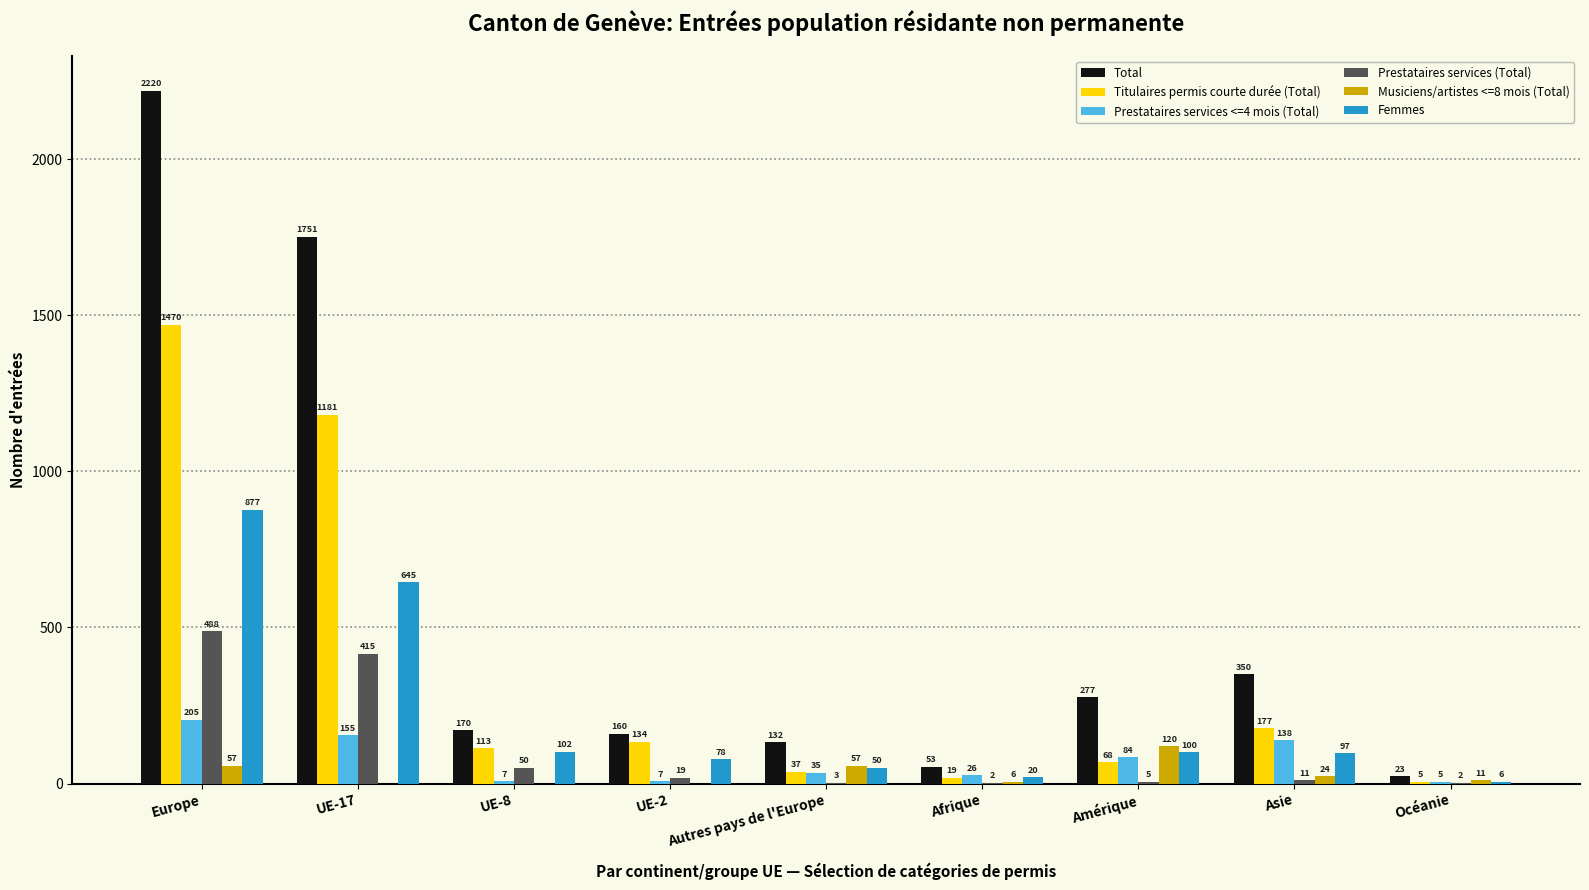

Where does the Total series first go above 170?

Europe